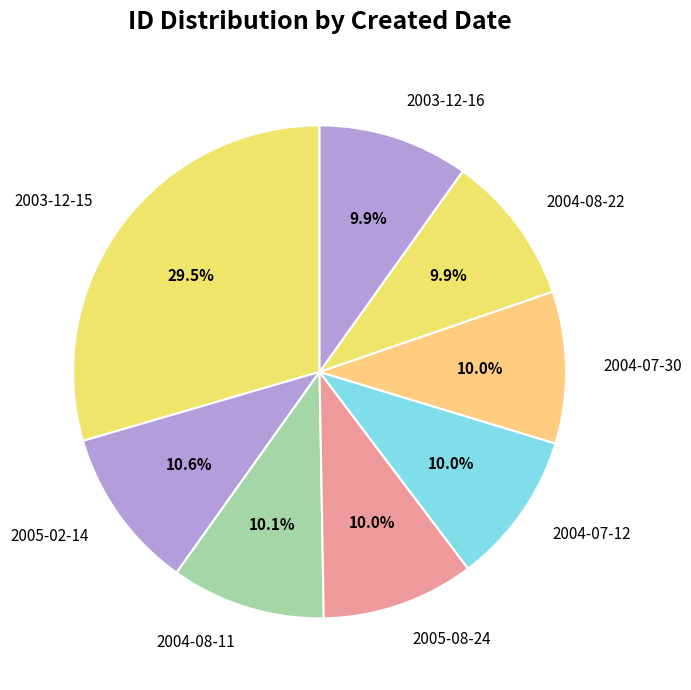

What percentage is NOT represented by 2005-08-24?

90.0%